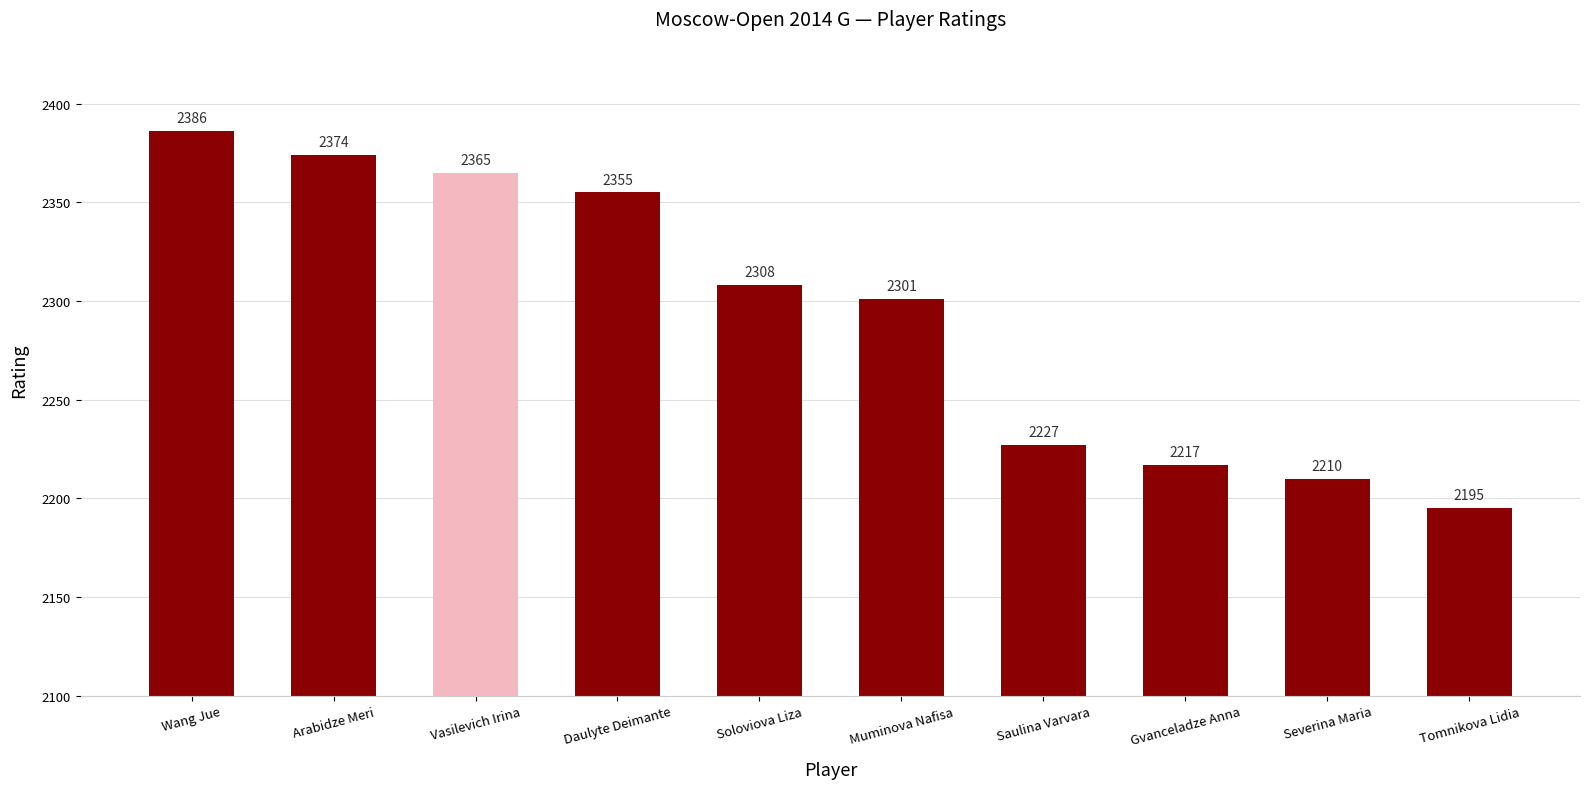

List the labels in order of value, smallest first.

Tomnikova Lidia, Severina Maria, Gvanceladze Anna, Saulina Varvara, Muminova Nafisa, Soloviova Liza, Daulyte Deimante, Vasilevich Irina, Arabidze Meri, Wang Jue